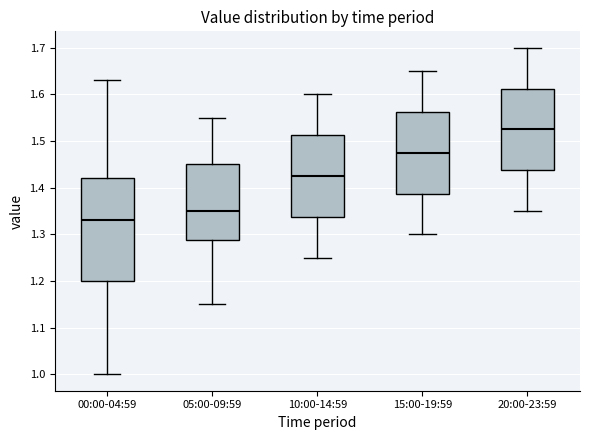

Reading left to right, read every box against the y-axis: the position of its median line, the range the box covers, and the ends of its whiskers. The values are not printed on the chart, so give them approximately, as read against the axis.

00:00-04:59: median 1.33, box 1.20 to 1.42, whiskers 1.00 to 1.63
05:00-09:59: median 1.35, box 1.29 to 1.45, whiskers 1.15 to 1.55
10:00-14:59: median 1.43, box 1.34 to 1.51, whiskers 1.25 to 1.60
15:00-19:59: median 1.48, box 1.39 to 1.56, whiskers 1.30 to 1.65
20:00-23:59: median 1.53, box 1.44 to 1.61, whiskers 1.35 to 1.70